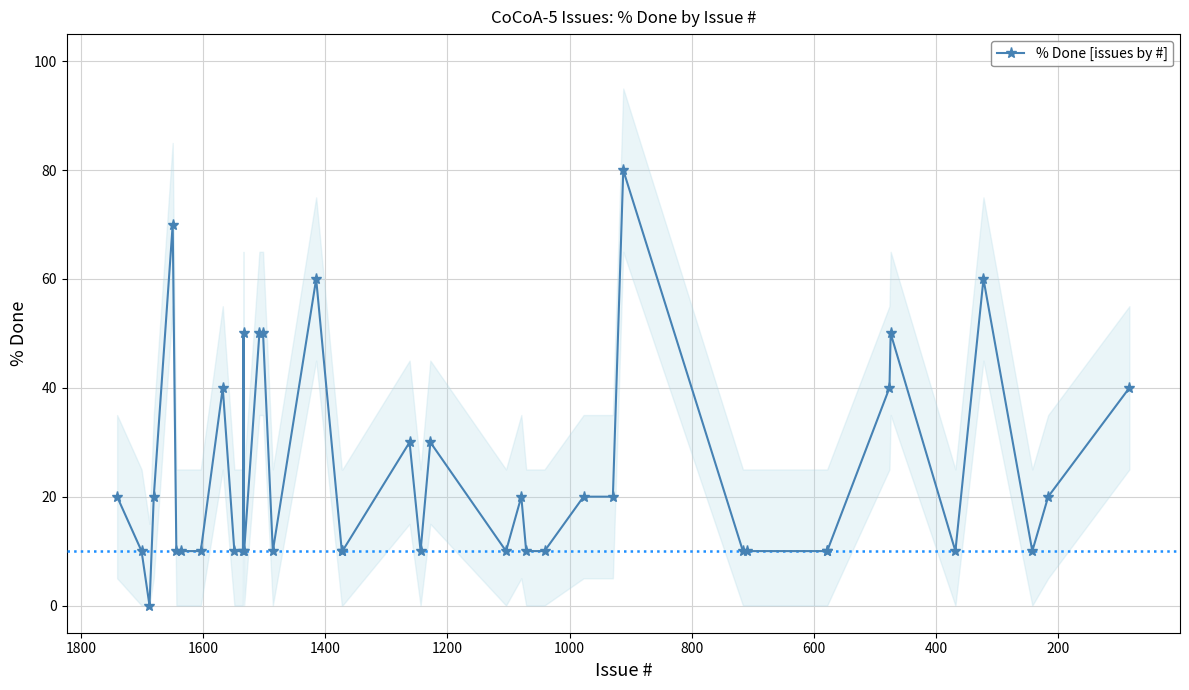

Is this an area chart (filled region under the line)?

No